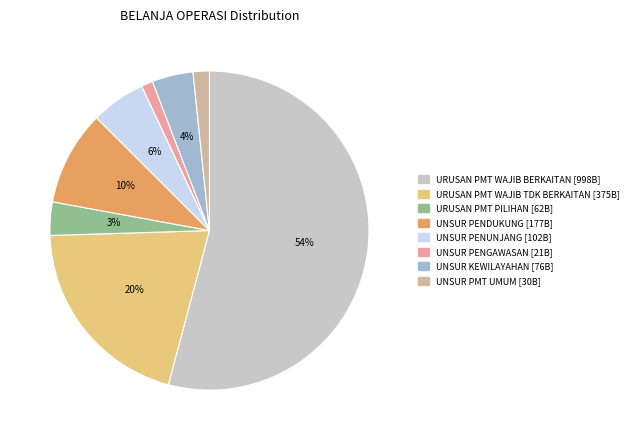

Is there a majority slice in this chart?

Yes